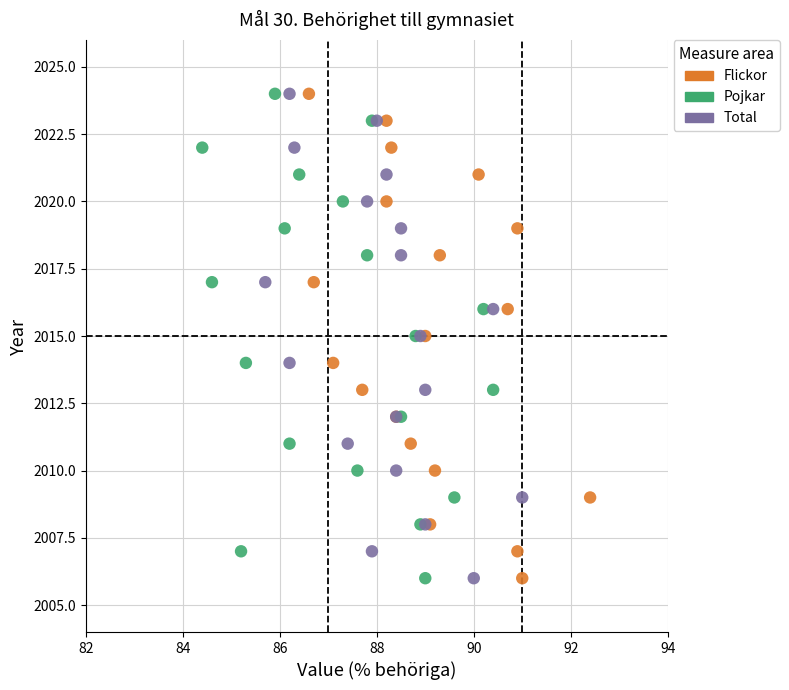

What are all the series names shown in the legend?

Flickor, Pojkar, Total